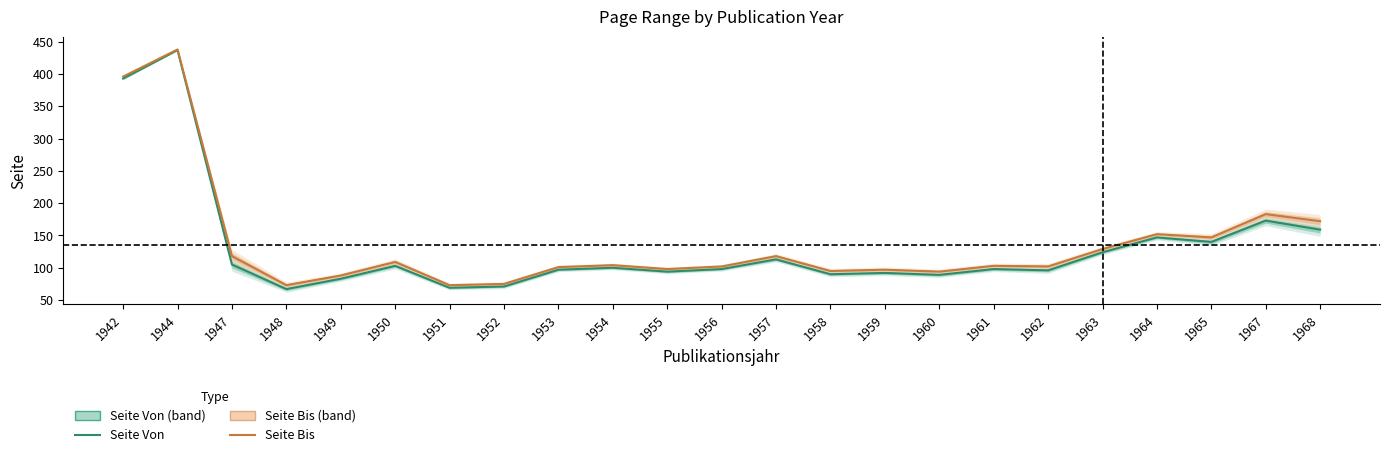

Read the Seite Bis value at 1964, to the nearest 10.

150